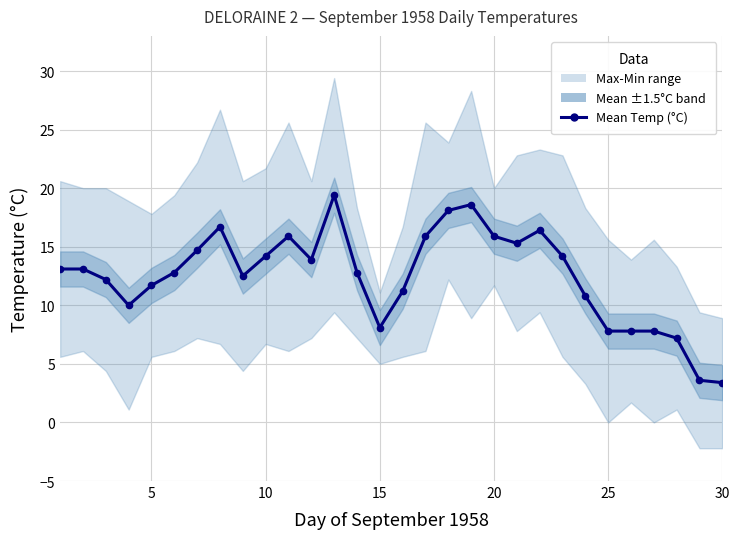

The value at 10 is 22.5. True or false?

False